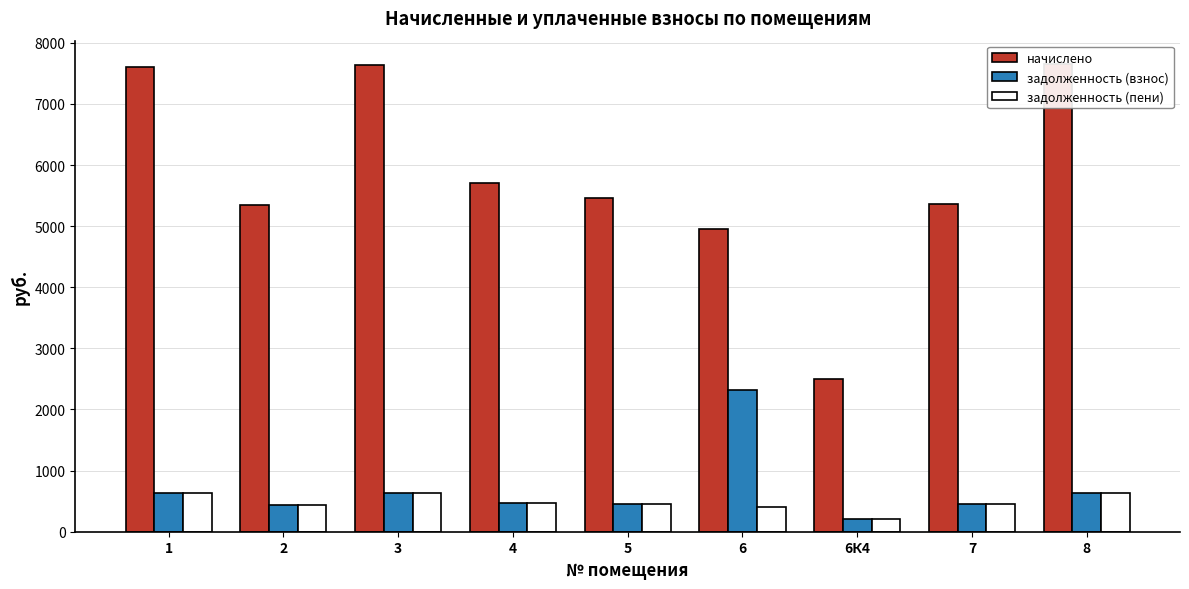

Rank the series at 7 from highest to lowest value.

начислено, задолженность (взнос), задолженность (пени)